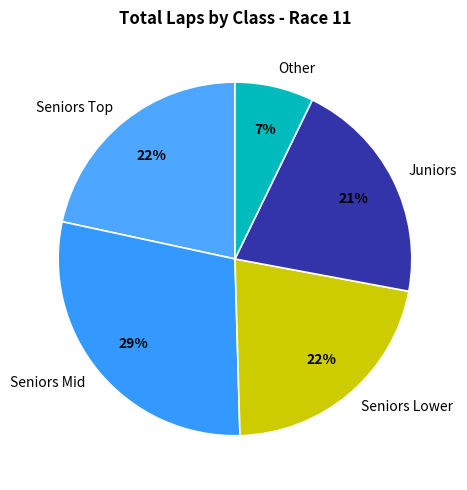

Which has a higher value, Seniors Mid or Seniors Lower?

Seniors Mid